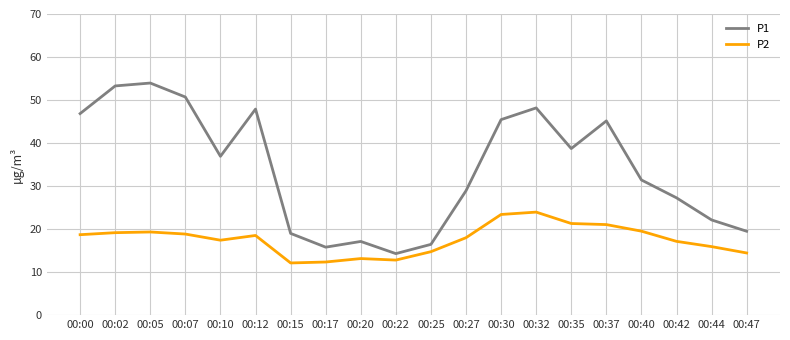

True or false: P1 and P2 intersect in this chart.

False